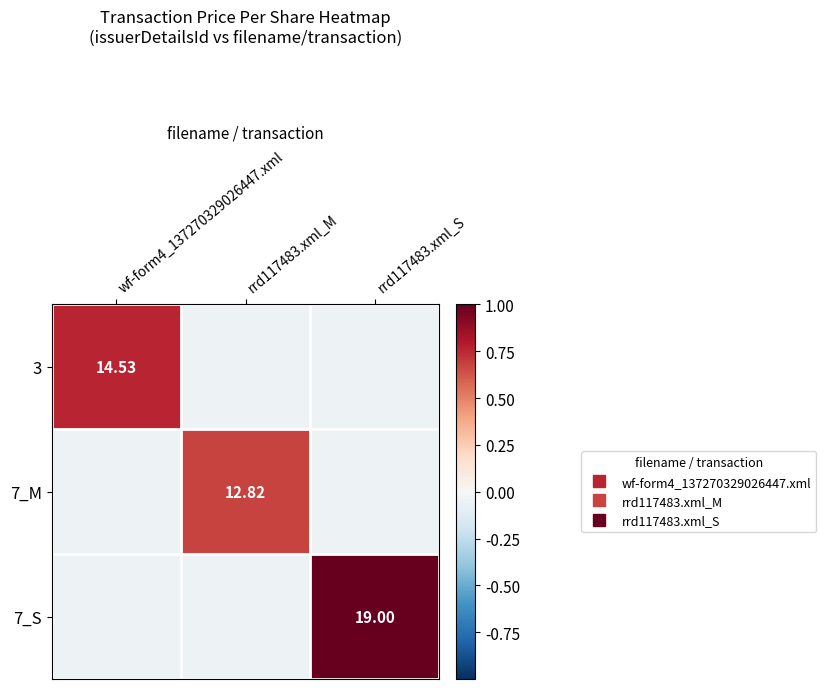

How many values in the 7_S series are below 0?

2